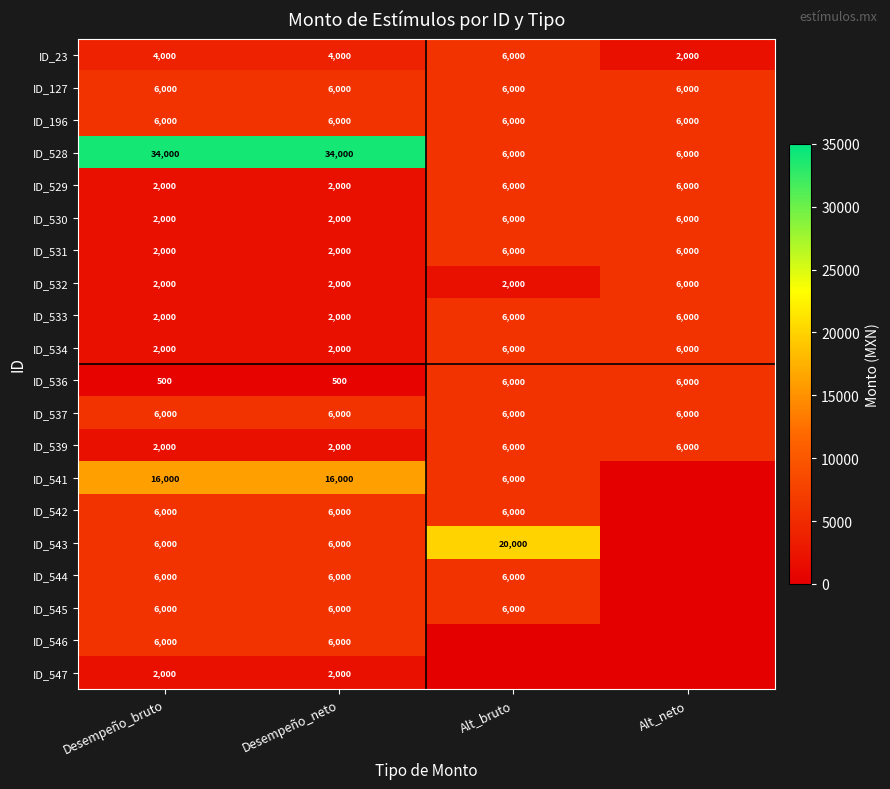

What is the total value across all series at Desempeño_neto?

118500